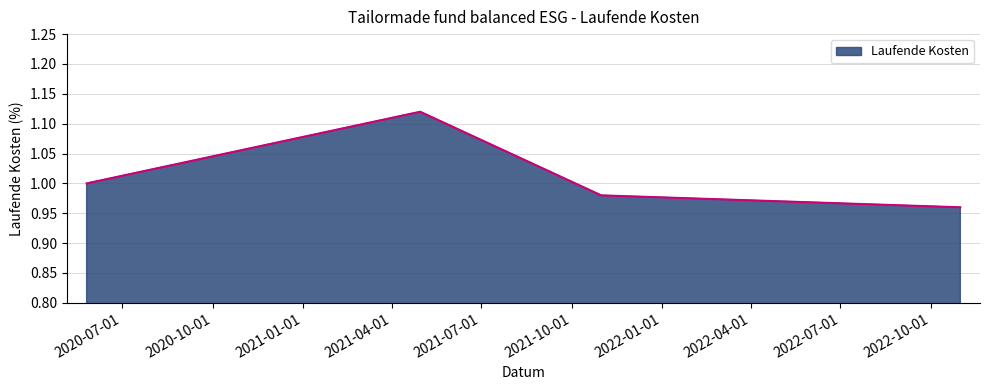

What is the sum of all values?

4.1